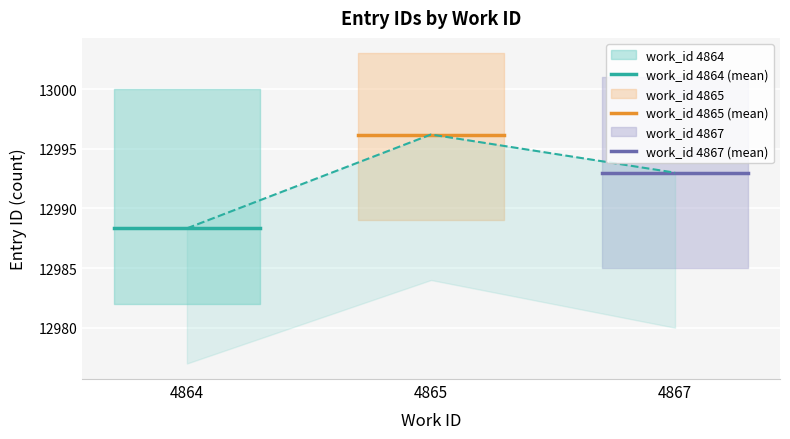

Reading left to right, what are all the values shown in this chart?

work_id 4864 (mean): 12988.3	12988.3
work_id 4865 (mean): 12996.2	12996.2
work_id 4867 (mean): 12993.0	12993.0